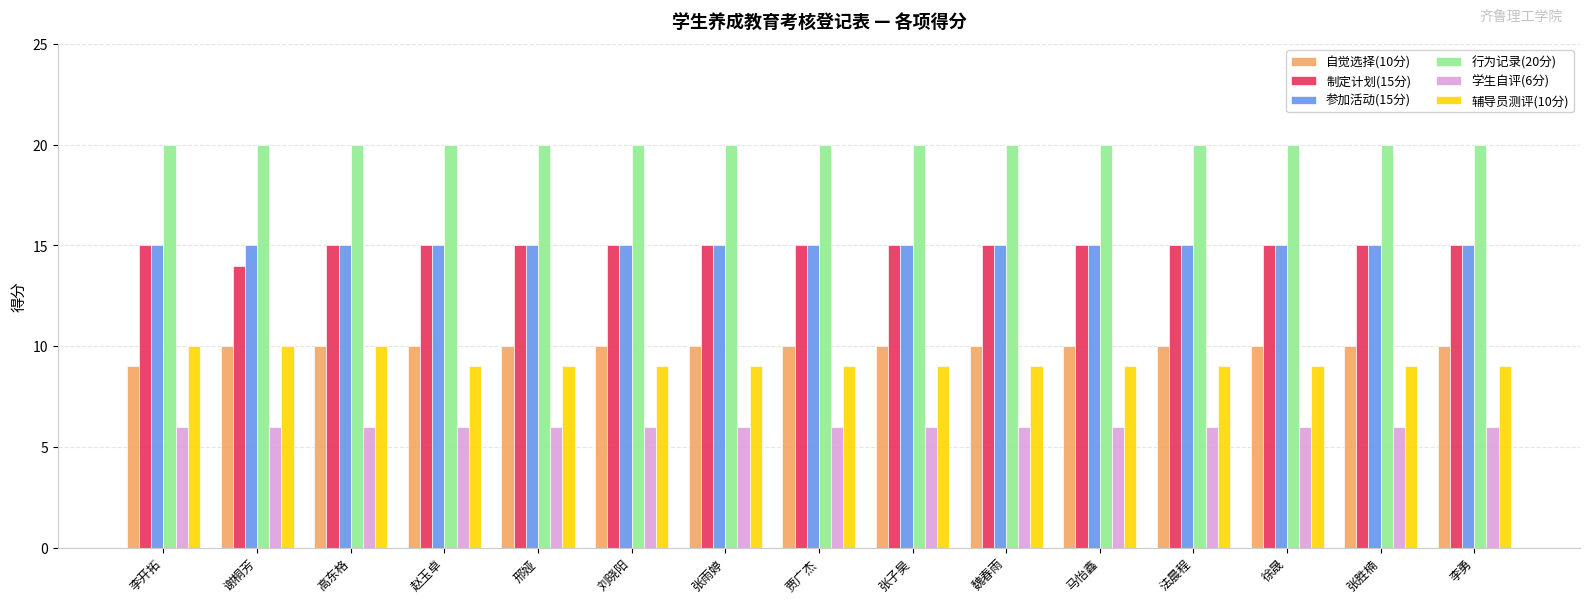

Is it true that 制定计划(15分) equals 15 at 李开拓?

True